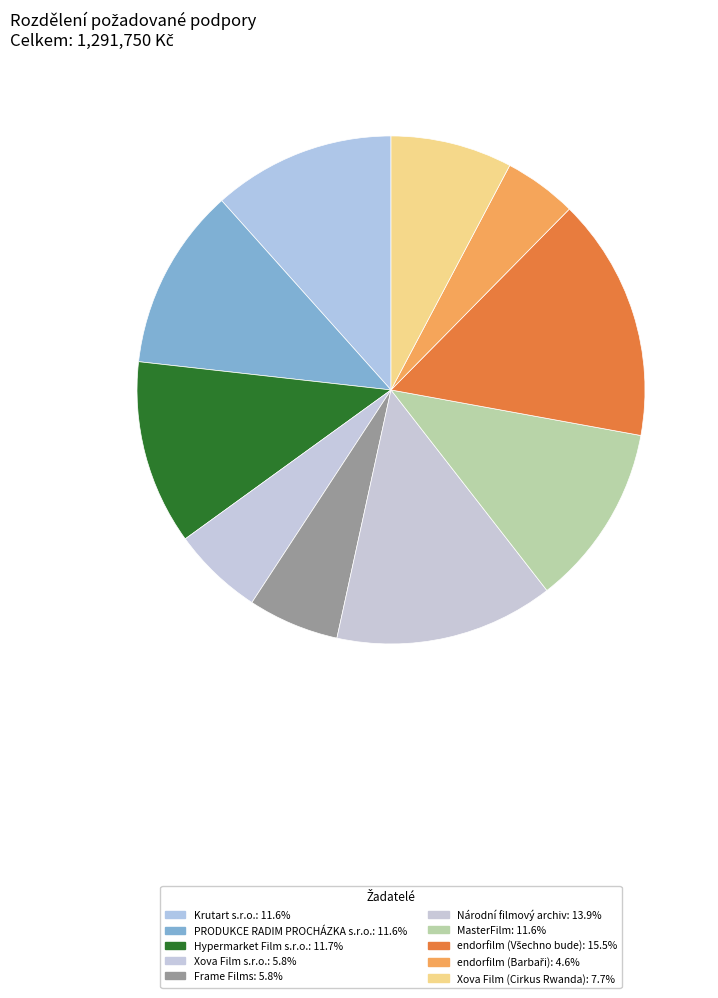

To the nearest percent, what percentage of the pie is PRODUKCE RADIM PROCHÁZKA s.r.o.?

12%